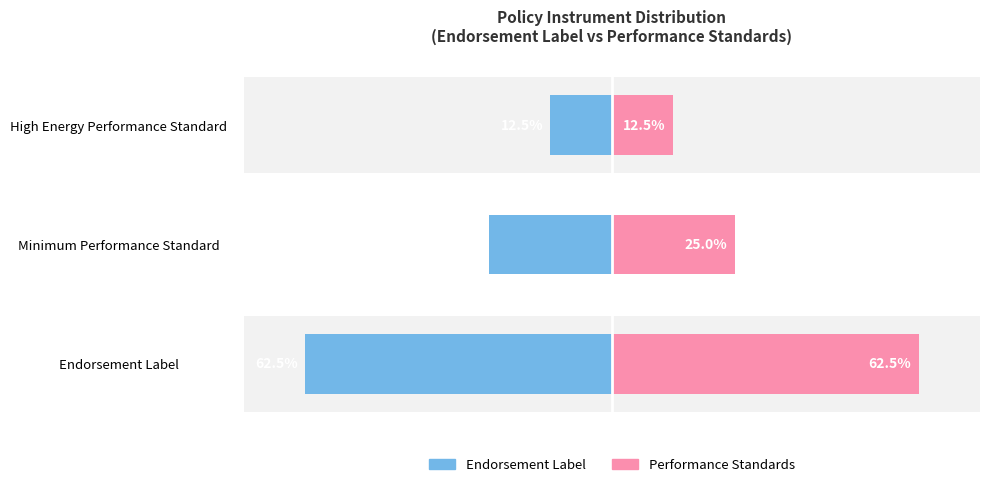

How many bars are there in total?

6